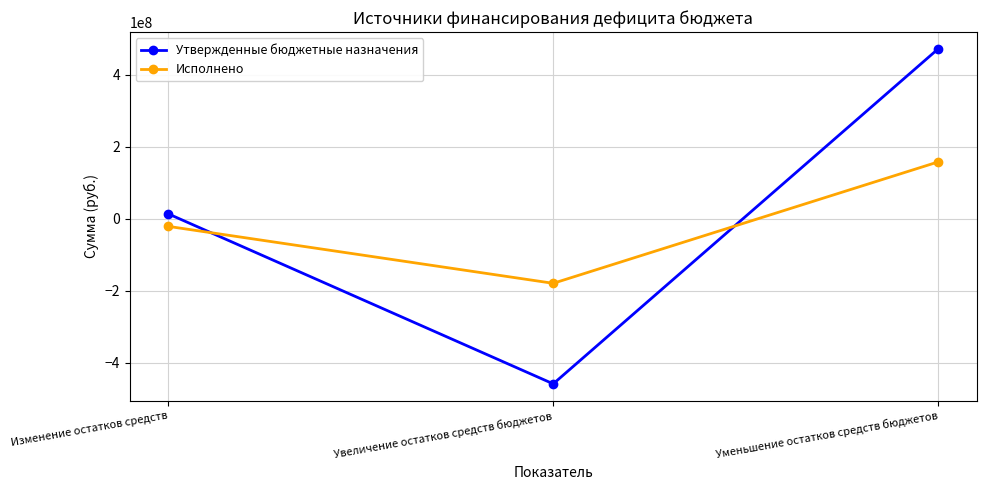

The value of Исполнено at Уменьшение остатков средств бюджетов is 158208443.4. True or false?

True